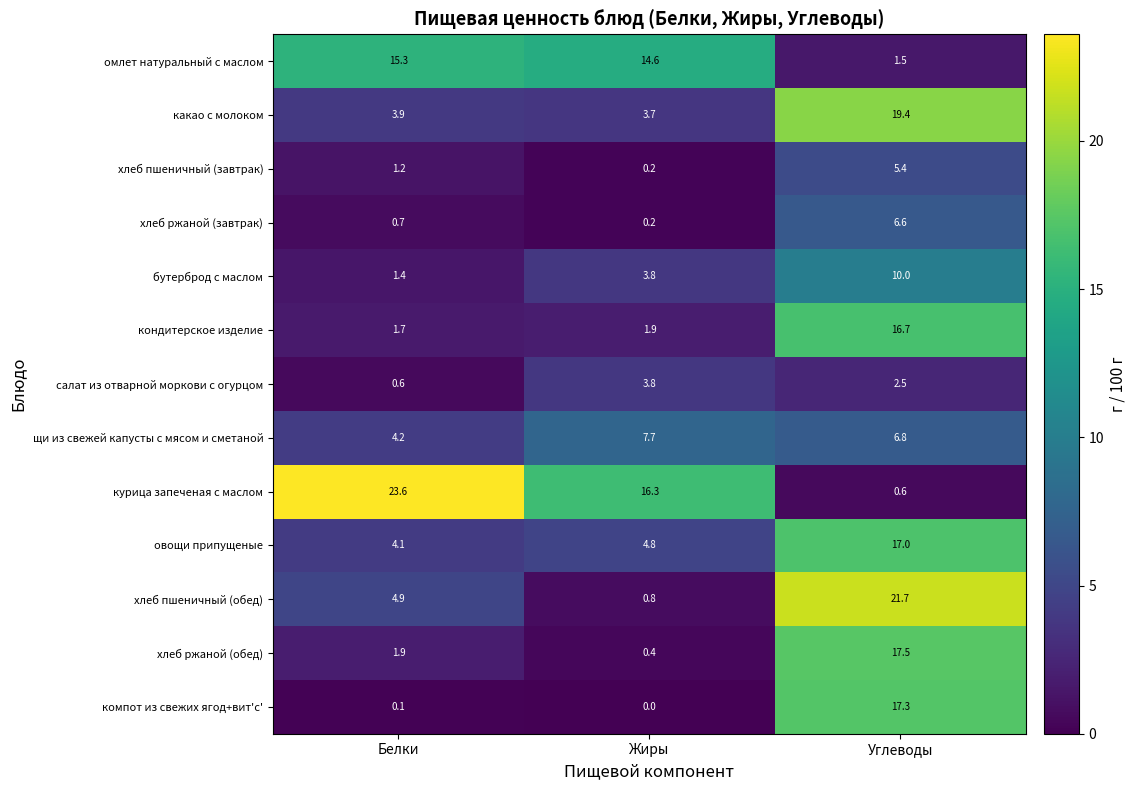

What is the total value across all series at Углеводы?

143.0